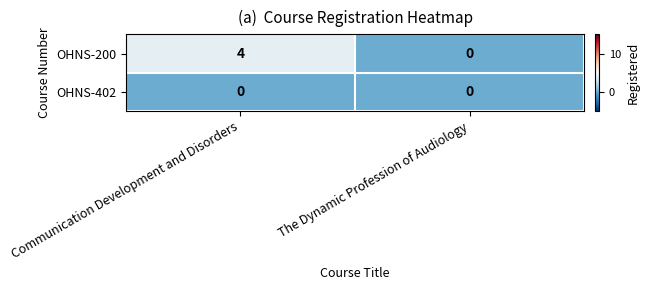

Rank the series by their maximum value, from lowest to highest.

OHNS-402, OHNS-200